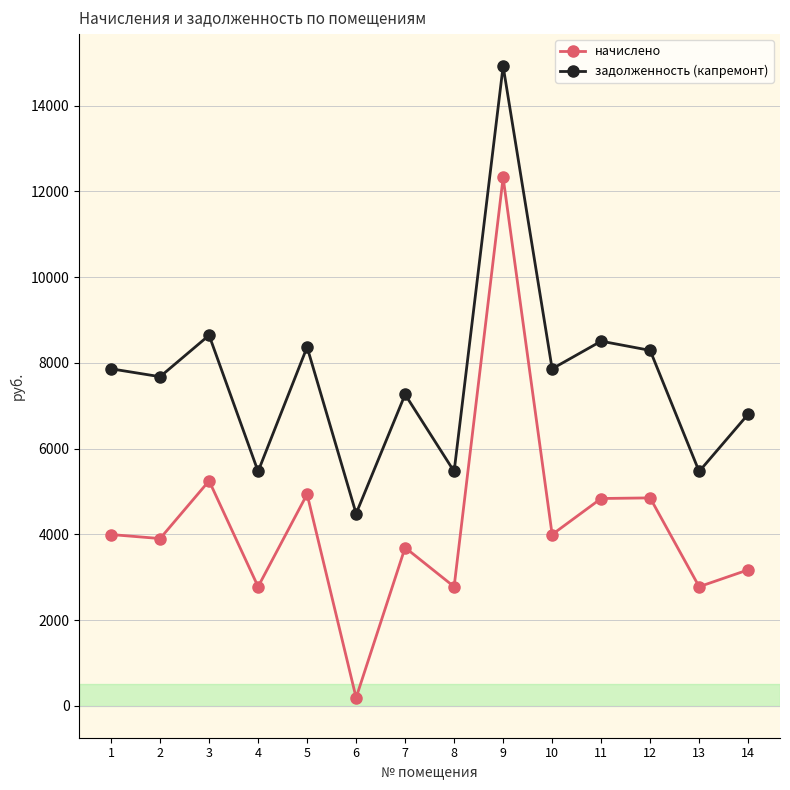

What is the value of the начислено point at the 14th from the left?

3170.4